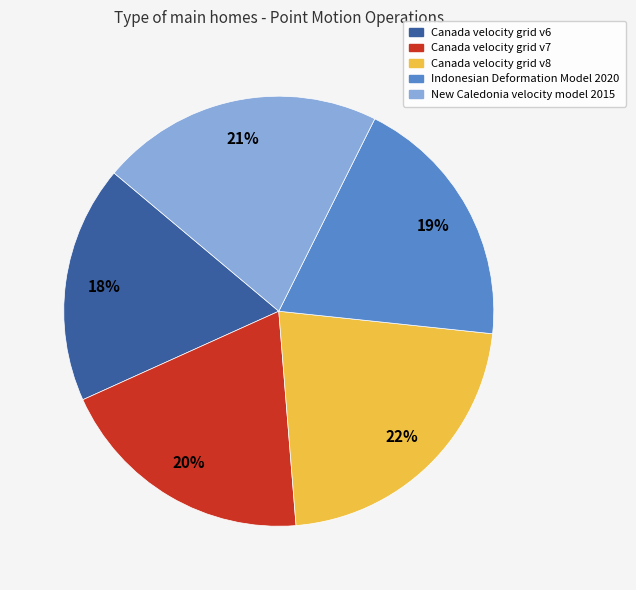

How many segments does this pie chart have?

5